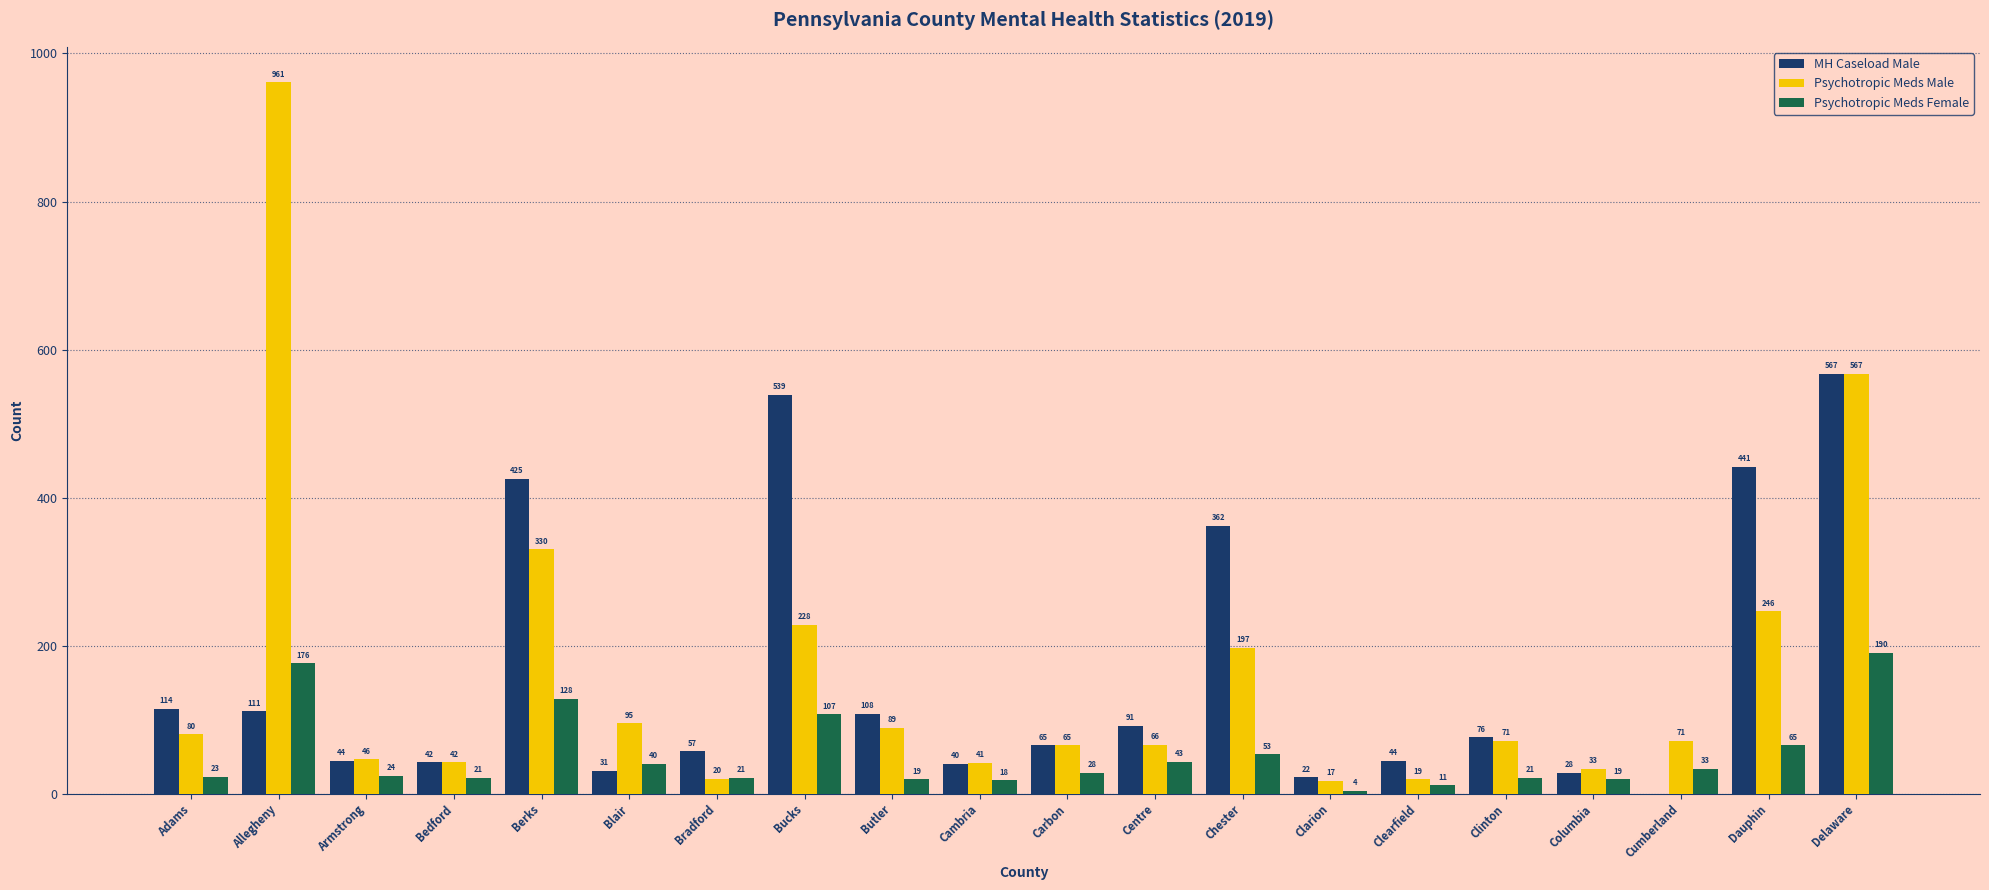

Count the number of categories in the chart.

20